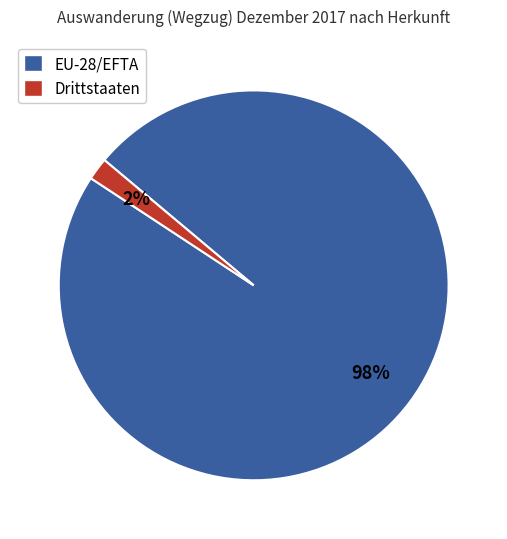

Is Drittstaaten the majority of the pie?

No